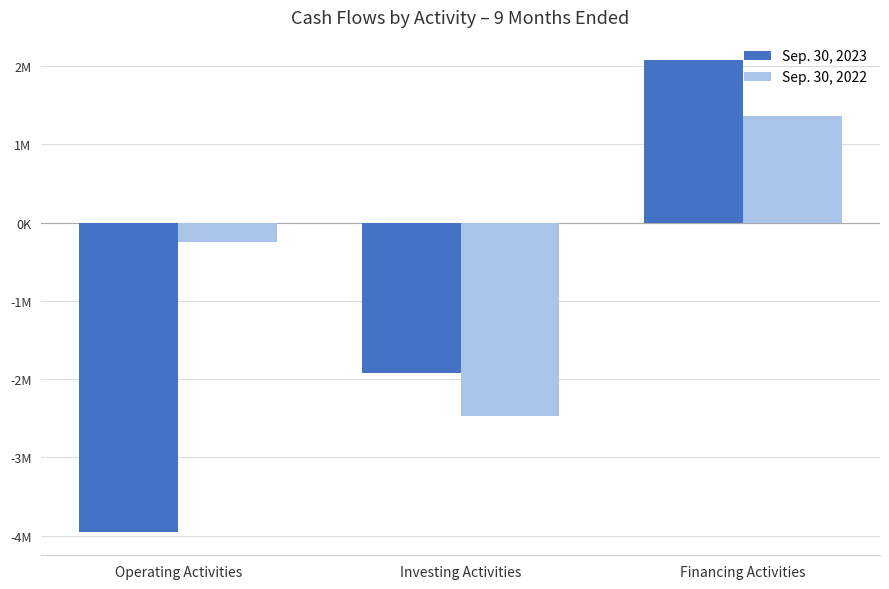

What is the sum of the Sep. 30, 2022 values at Financing Activities and Investing Activities?

-1111647